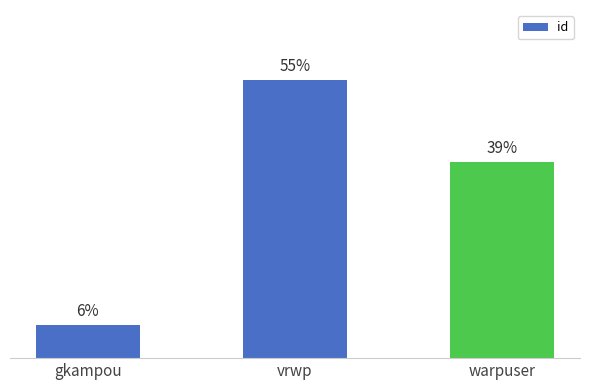

Does the chart contain any negative values?

No